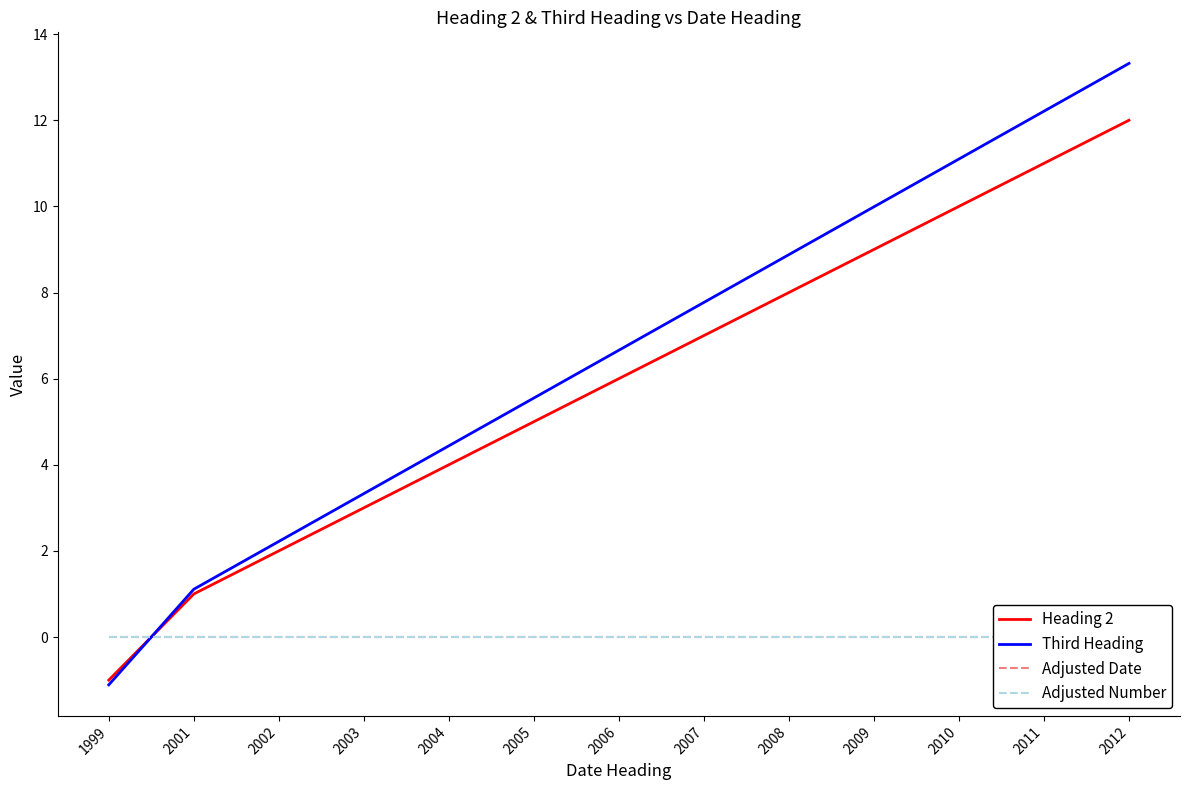

Count the number of data series in this chart.

4